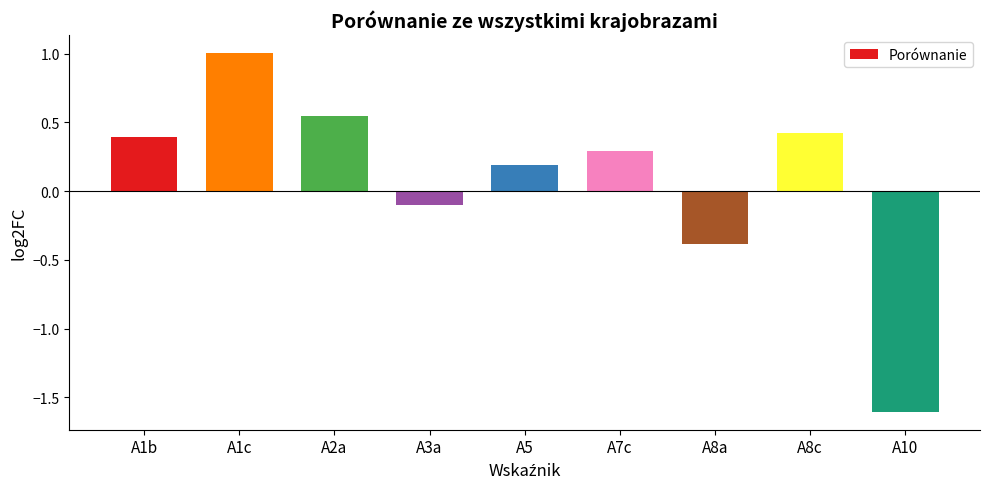

The chart shows a value of -0.4 at A8a. True or false?

True